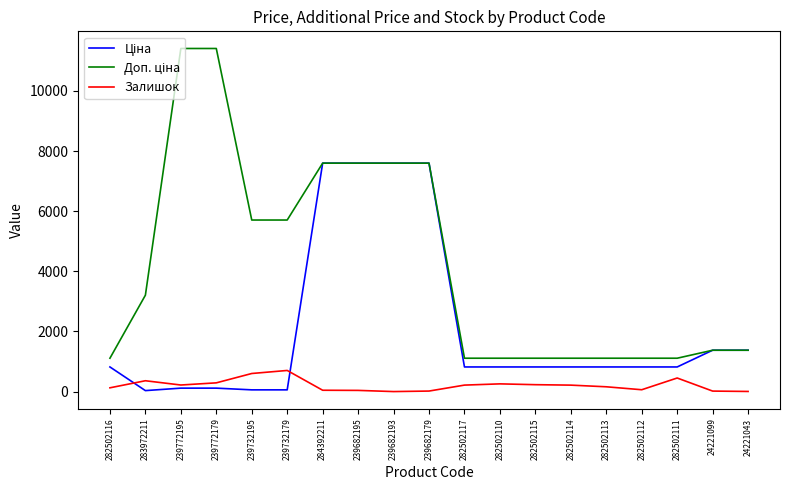

What is the highest value of the Залишок series?

702.0